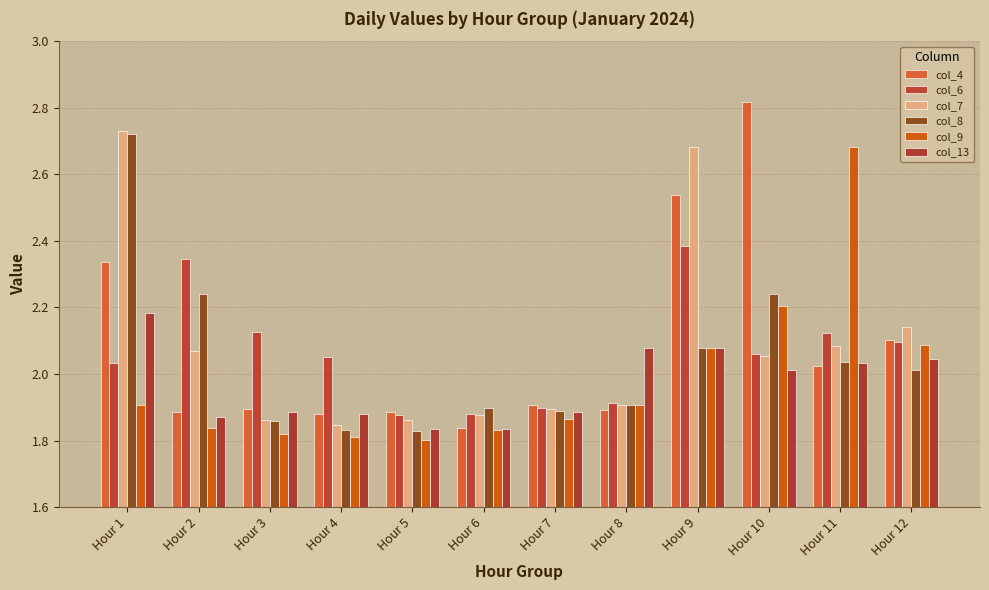

Reading left to right, transcribe all the data shown in this chart.

col_4: Hour 1=2.3	Hour 2=1.9	Hour 3=1.9	Hour 4=1.9	Hour 5=1.9	Hour 6=1.8	Hour 7=1.9	Hour 8=1.9	Hour 9=2.5	Hour 10=2.8	Hour 11=2.0	Hour 12=2.1
col_6: Hour 1=2.0	Hour 2=2.3	Hour 3=2.1	Hour 4=2.0	Hour 5=1.9	Hour 6=1.9	Hour 7=1.9	Hour 8=1.9	Hour 9=2.4	Hour 10=2.1	Hour 11=2.1	Hour 12=2.1
col_7: Hour 1=2.7	Hour 2=2.1	Hour 3=1.9	Hour 4=1.8	Hour 5=1.9	Hour 6=1.9	Hour 7=1.9	Hour 8=1.9	Hour 9=2.7	Hour 10=2.1	Hour 11=2.1	Hour 12=2.1
col_8: Hour 1=2.7	Hour 2=2.2	Hour 3=1.9	Hour 4=1.8	Hour 5=1.8	Hour 6=1.9	Hour 7=1.9	Hour 8=1.9	Hour 9=2.1	Hour 10=2.2	Hour 11=2.0	Hour 12=2.0
col_9: Hour 1=1.9	Hour 2=1.8	Hour 3=1.8	Hour 4=1.8	Hour 5=1.8	Hour 6=1.8	Hour 7=1.9	Hour 8=1.9	Hour 9=2.1	Hour 10=2.2	Hour 11=2.7	Hour 12=2.1
col_13: Hour 1=2.2	Hour 2=1.9	Hour 3=1.9	Hour 4=1.9	Hour 5=1.8	Hour 6=1.8	Hour 7=1.9	Hour 8=2.1	Hour 9=2.1	Hour 10=2.0	Hour 11=2.0	Hour 12=2.0